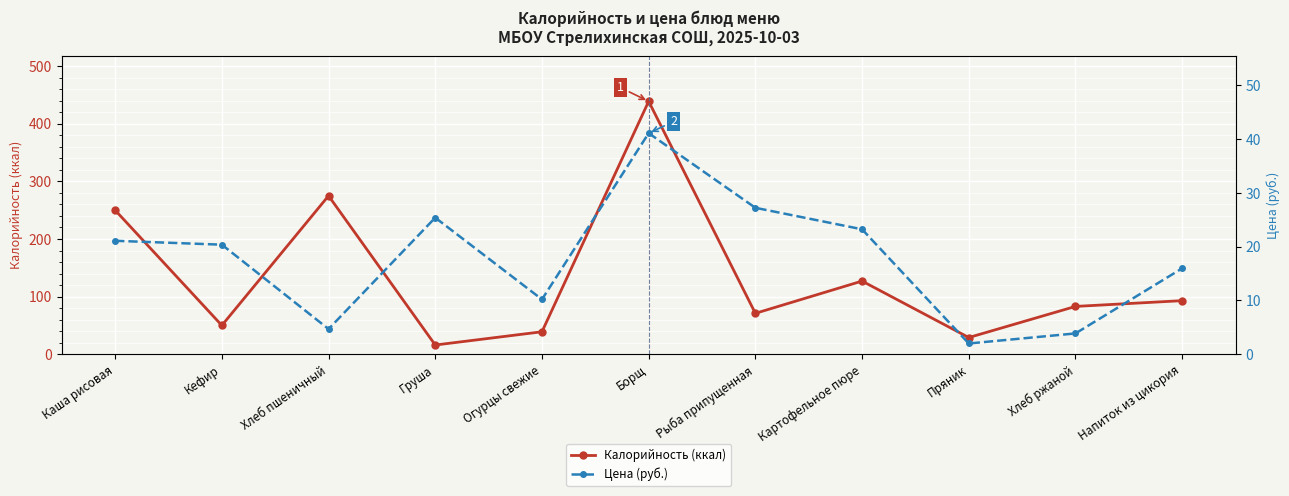

Rank the series at Напиток из цикория from lowest to highest value.

Цена (руб.), Калорийность (ккал)